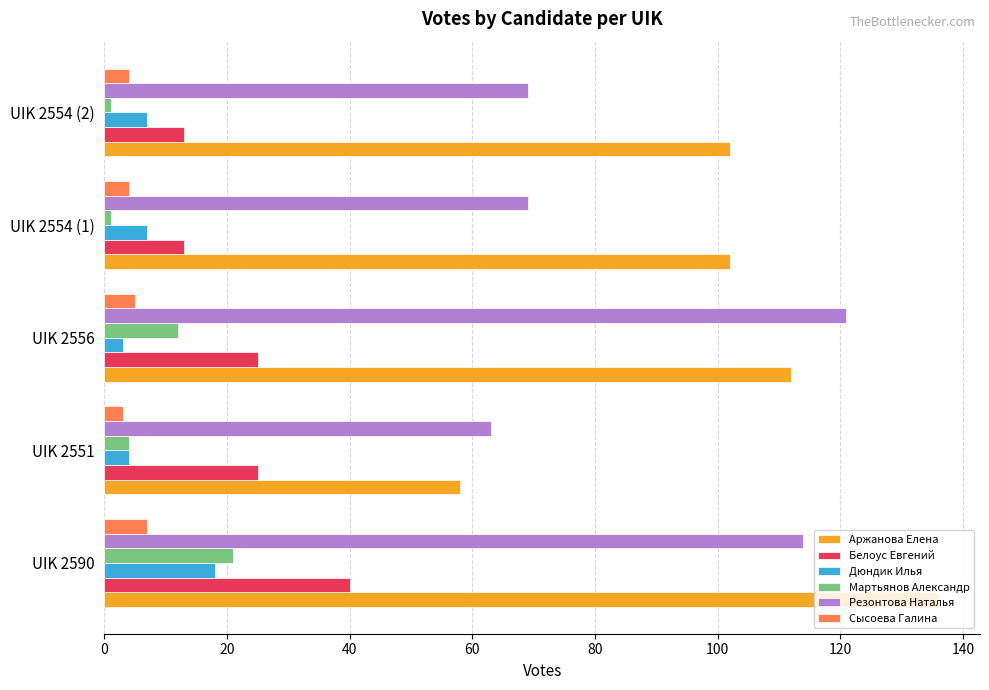

Is the value of Мартьянов Александр at UIK 2590 greater than the value of Аржанова Елена at UIK 2554 (1)?

No